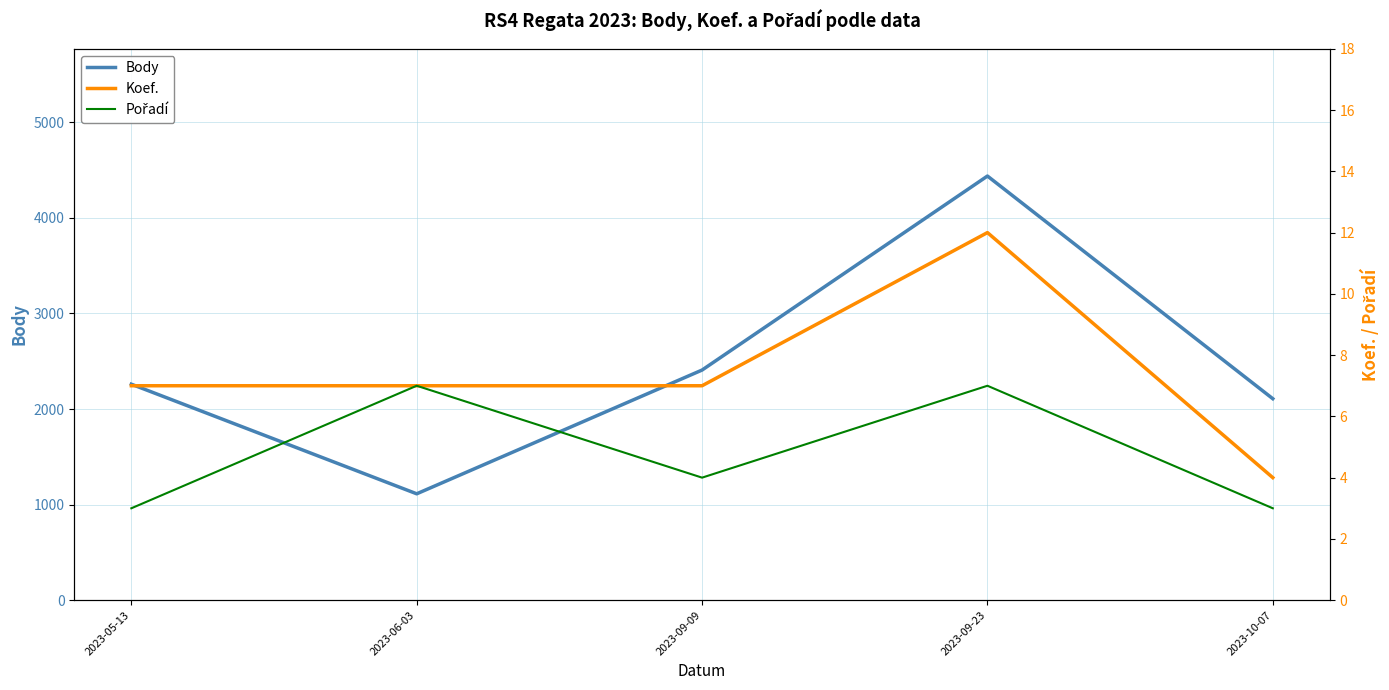

What is the label of the 5th point from the left?

2023-10-07